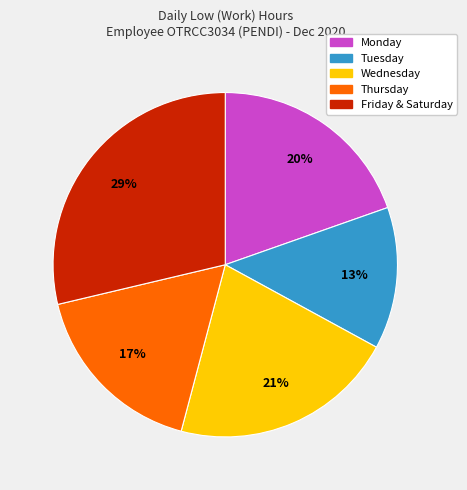

To the nearest percent, what is the average slice percentage?

20%